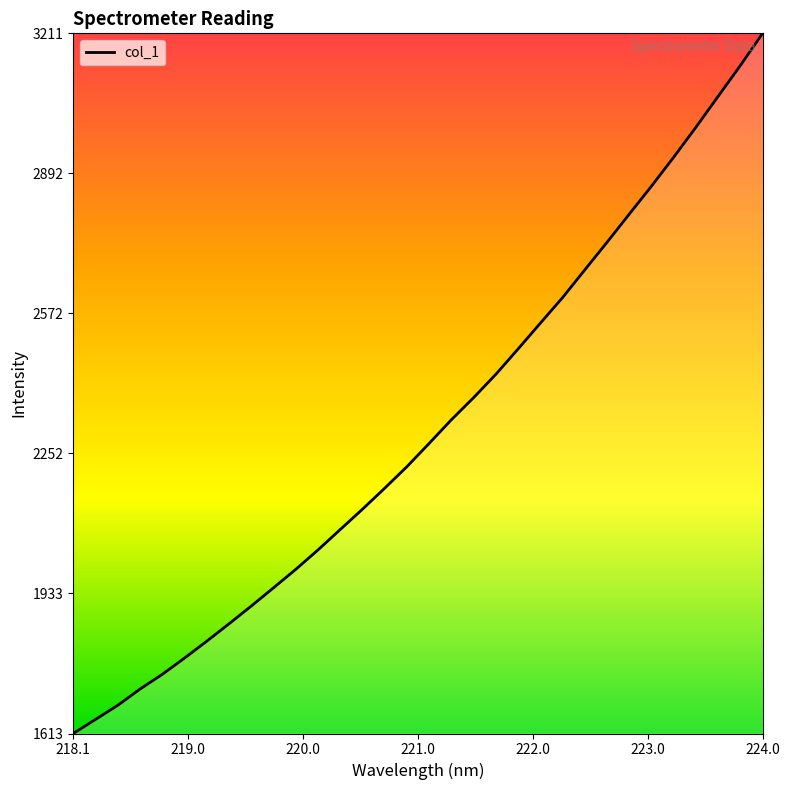

True or false: there are more than 0 points higher than both neighbors.

False